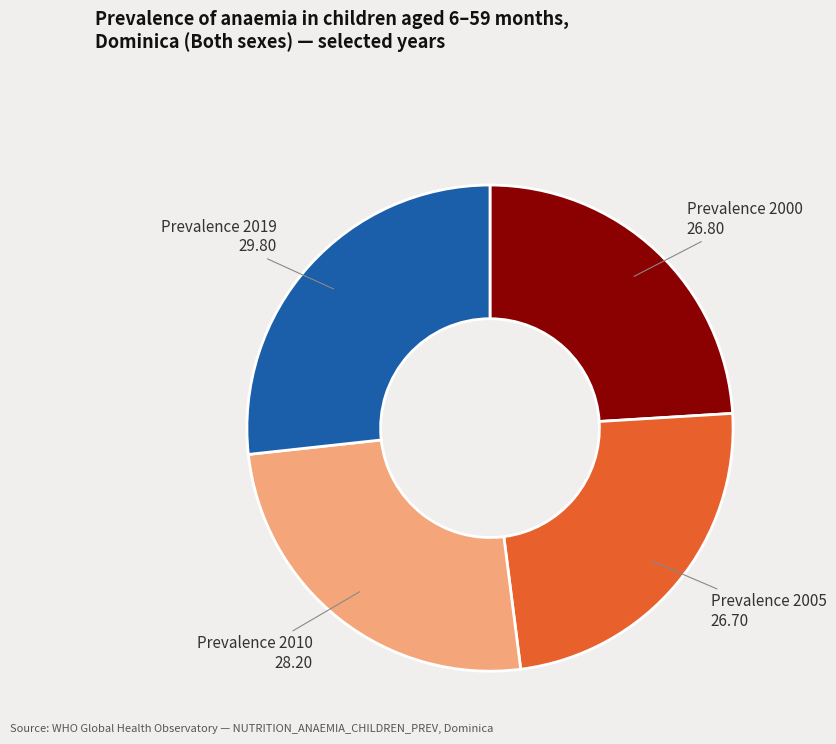

Count the number of slices in the pie.

4